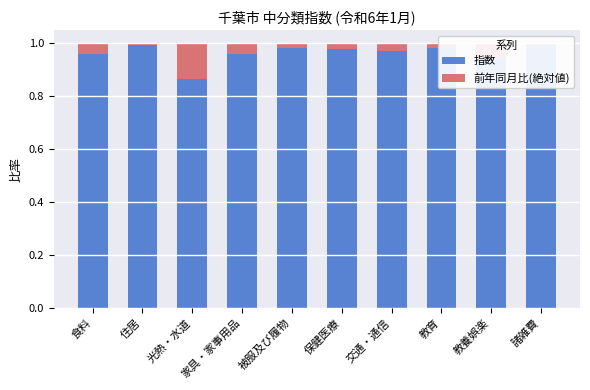

Is it true that 指数 equals 1.0 at 諸雑費?

True